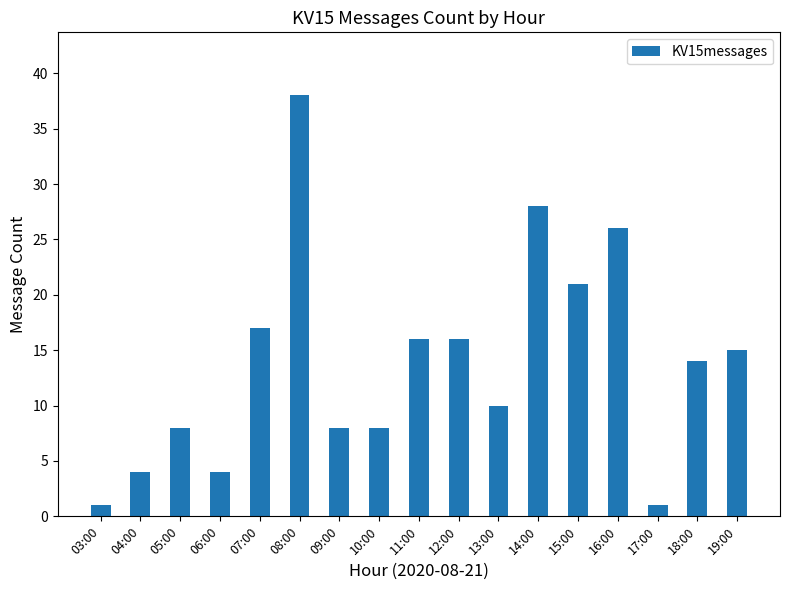

Reading right to left, list all the values displayed in this chart.

19:00=15	18:00=14	17:00=1	16:00=26	15:00=21	14:00=28	13:00=10	12:00=16	11:00=16	10:00=8	09:00=8	08:00=38	07:00=17	06:00=4	05:00=8	04:00=4	03:00=1